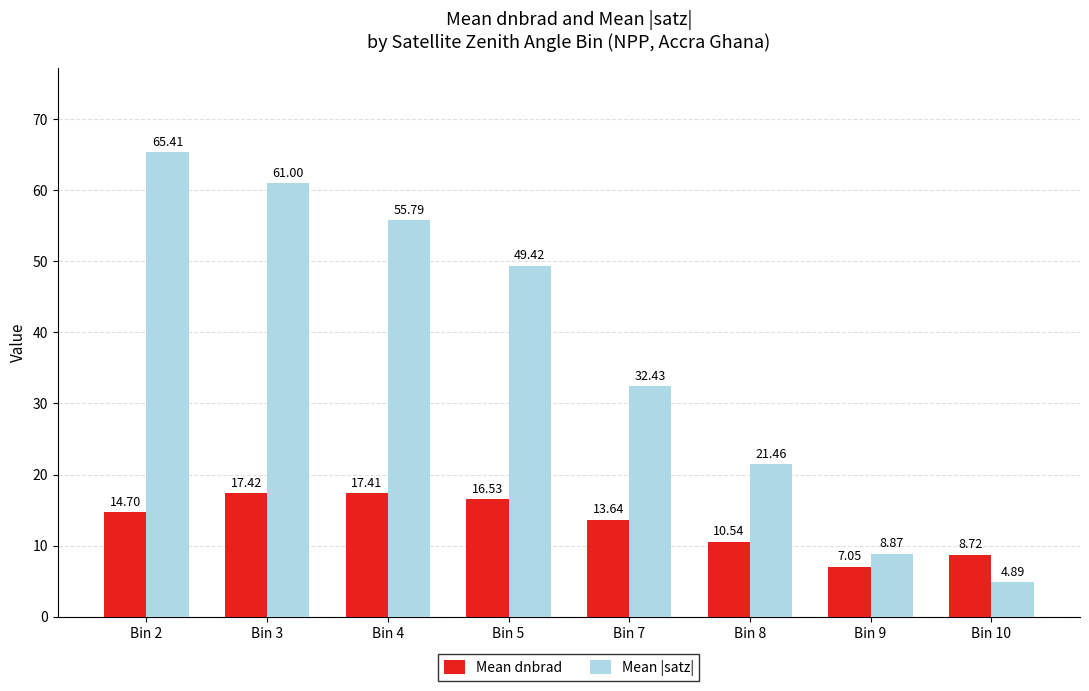

How many bars are there in total?

16